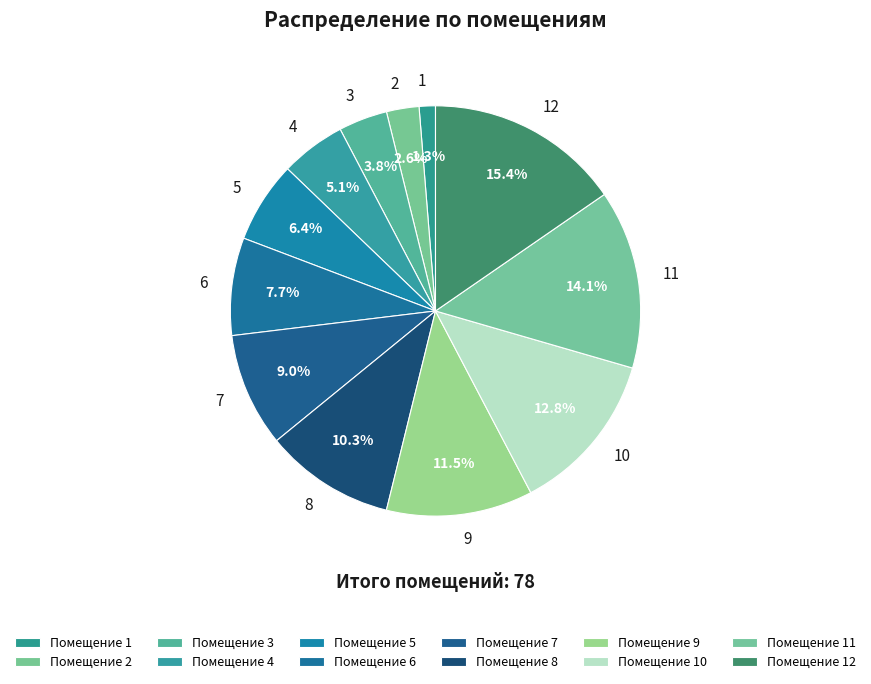

Count the number of slices in the pie.

12